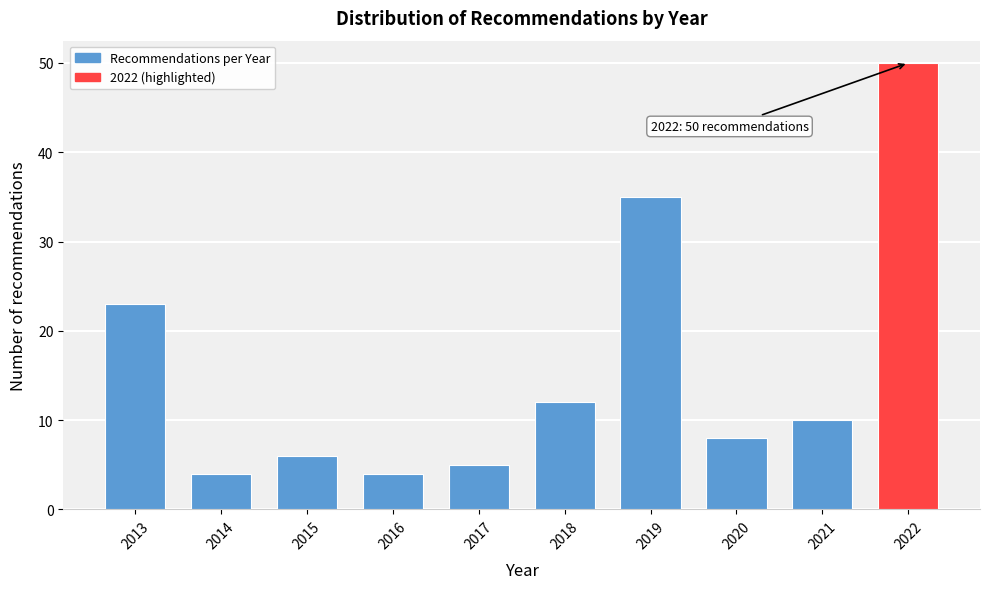

Reading right to left, transcribe all the data shown in this chart.

2022=50	2021=10	2020=8	2019=35	2018=12	2017=5	2016=4	2015=6	2014=4	2013=23